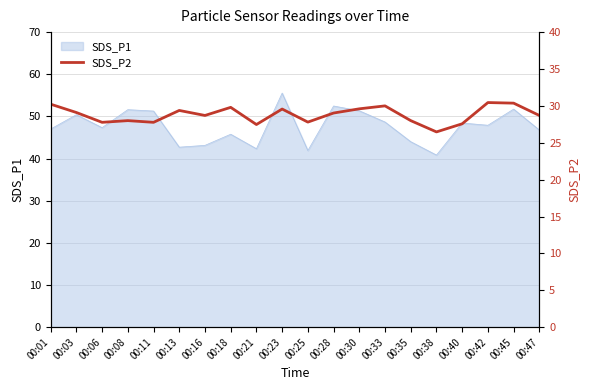

Does the chart have visible grid lines?

Yes